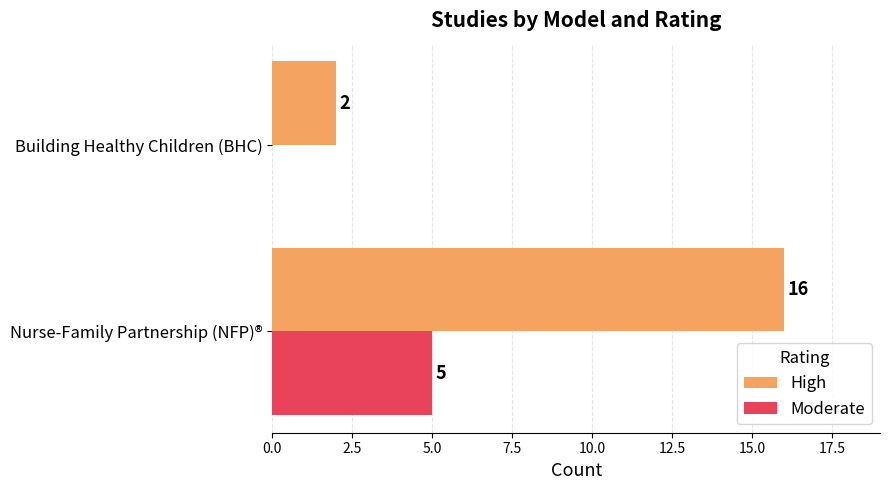

Where is Moderate nearest to the value 2?

Building Healthy Children (BHC)